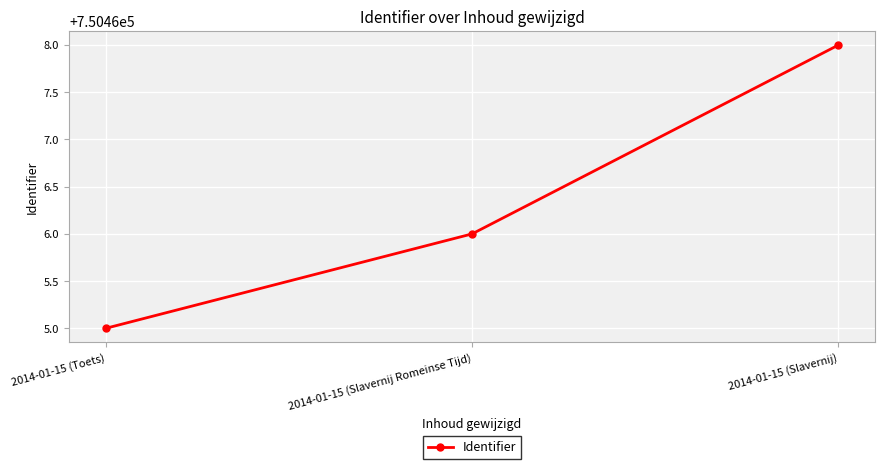

Which label corresponds to the largest value in the chart?

2014-01-15 (Slavernij)